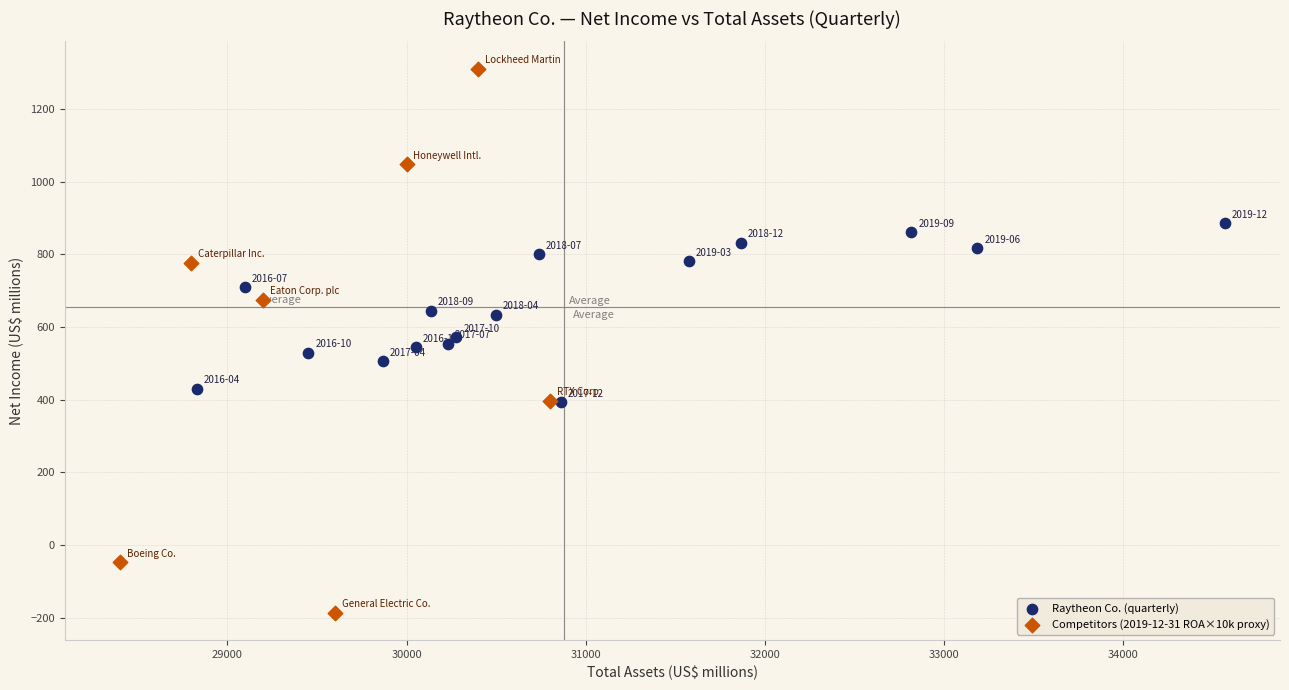

Which series has the largest Y range (max minus min)?

Competitors (2019-12-31 ROA×10k proxy)